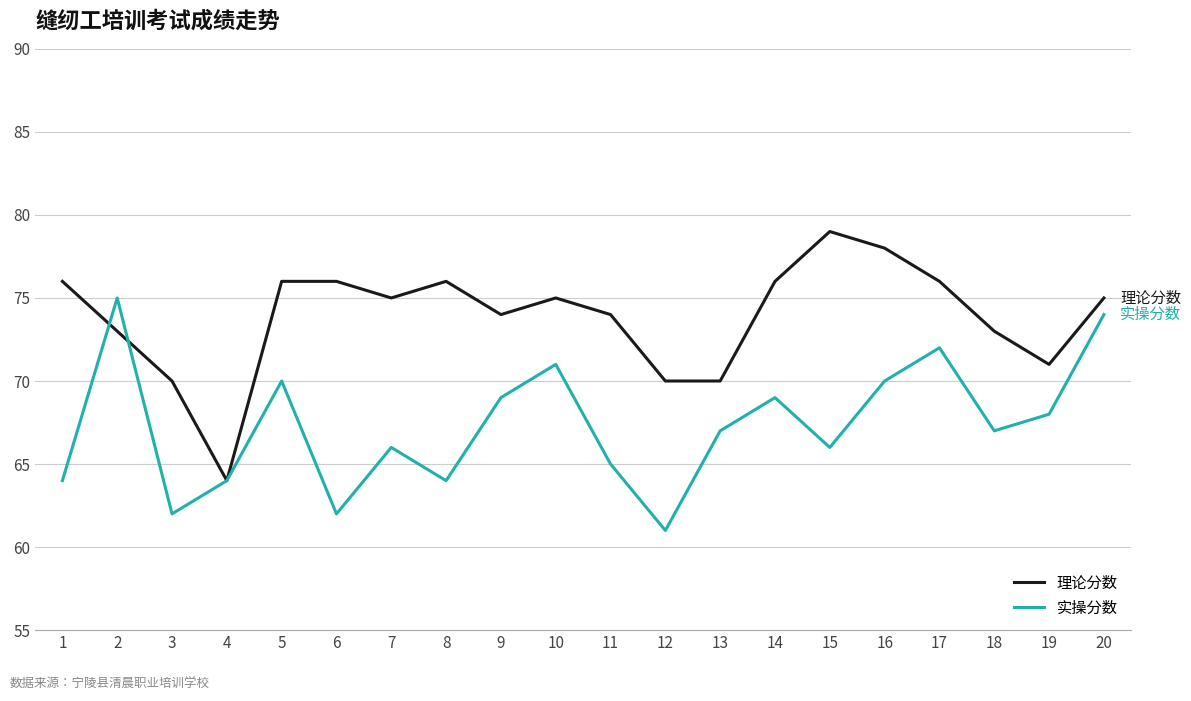

How many categories are shown in the chart?

20